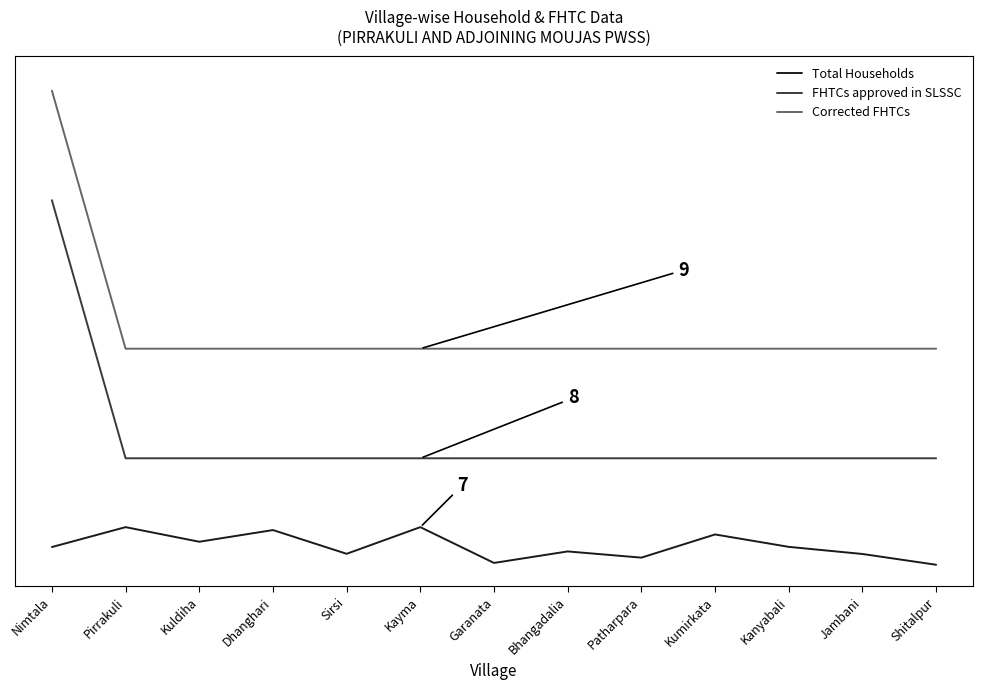

Between Dhanghari and Garanata, which is larger?

Dhanghari